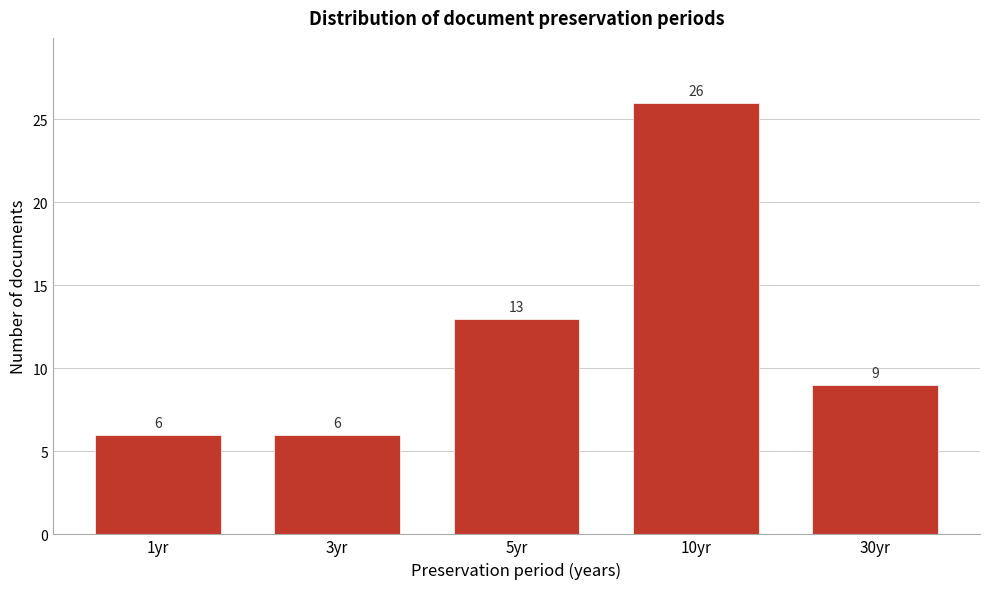

Reading left to right, extract all data points from this chart.

6	6	13	26	9